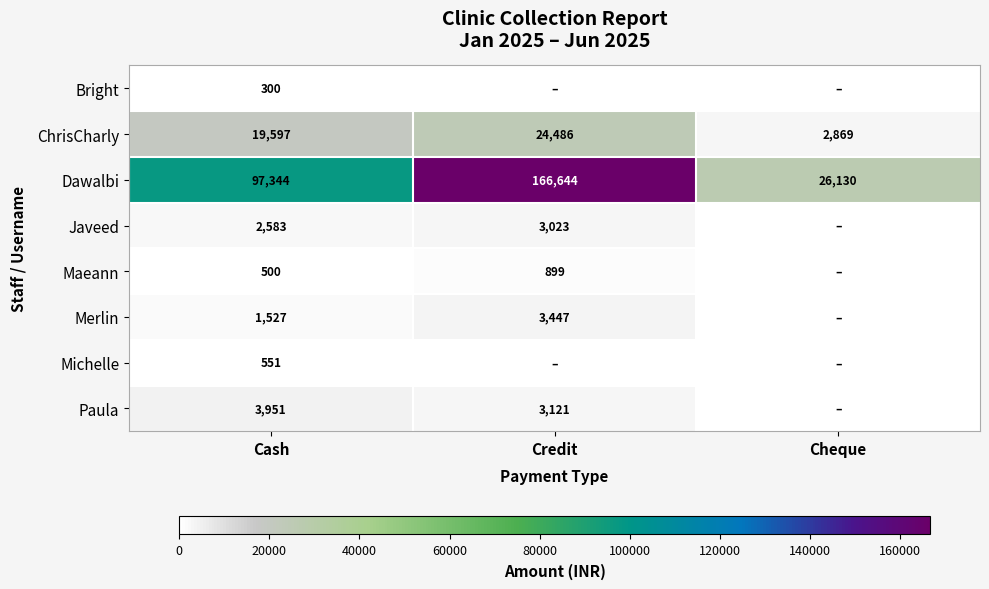

Is it true that Bright equals 183 at Cash?

False